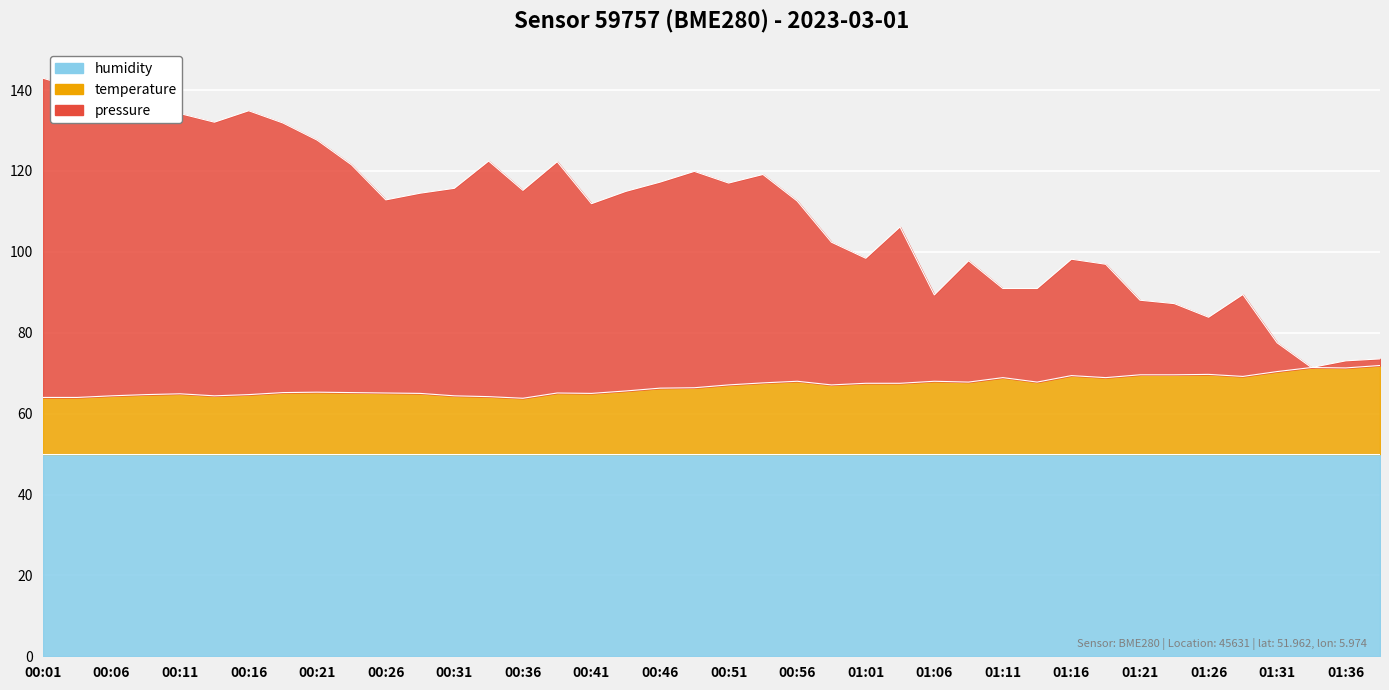

Which series has the largest range (max minus min)?

pressure